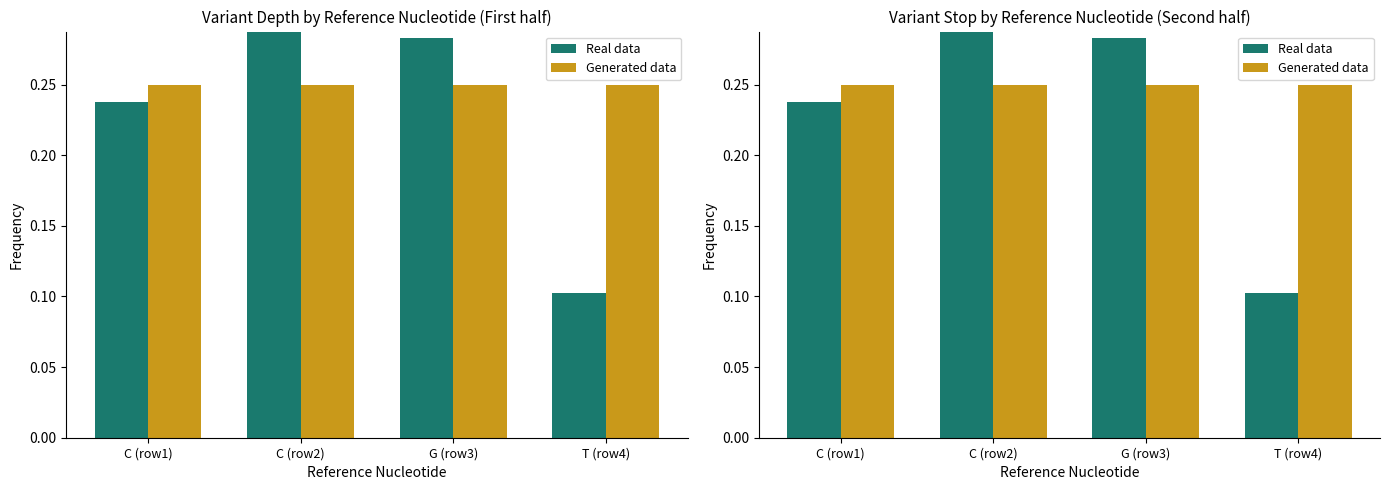

Which has a higher value, C (row2) or C (row1)?

C (row2)